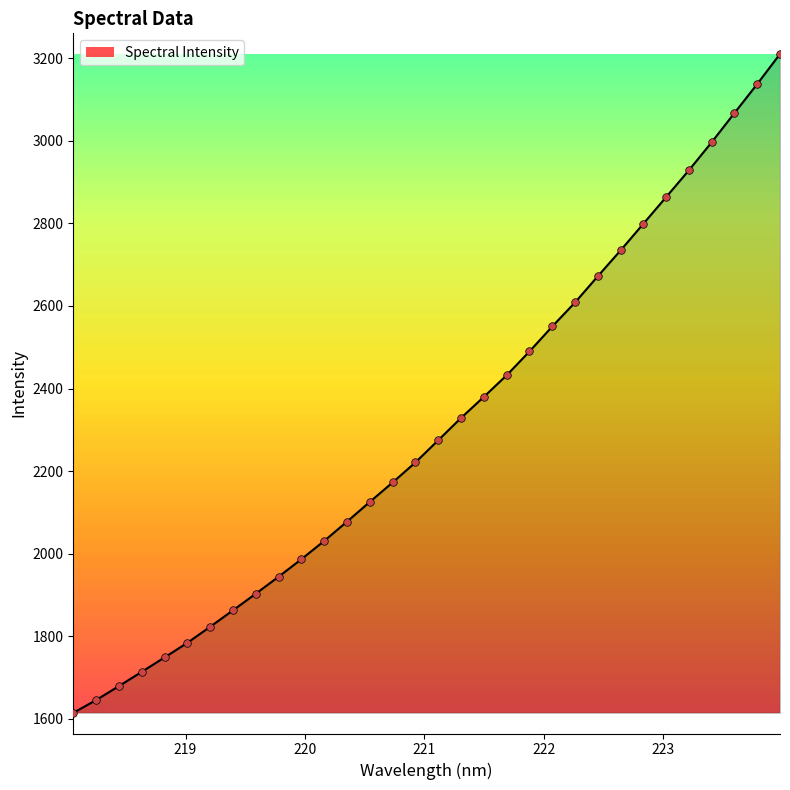

What is the minimum value shown in the chart?

1614.7